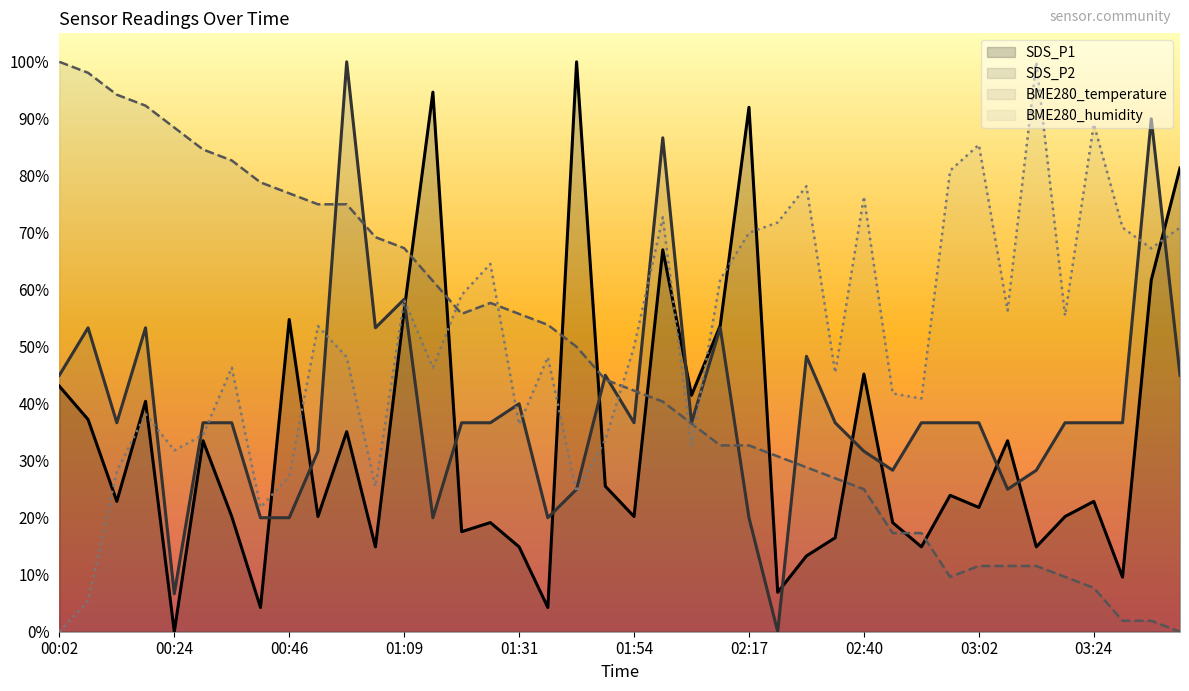

Between 00:19 and 01:36, which series saw the biggest shift?

BME280_temperature